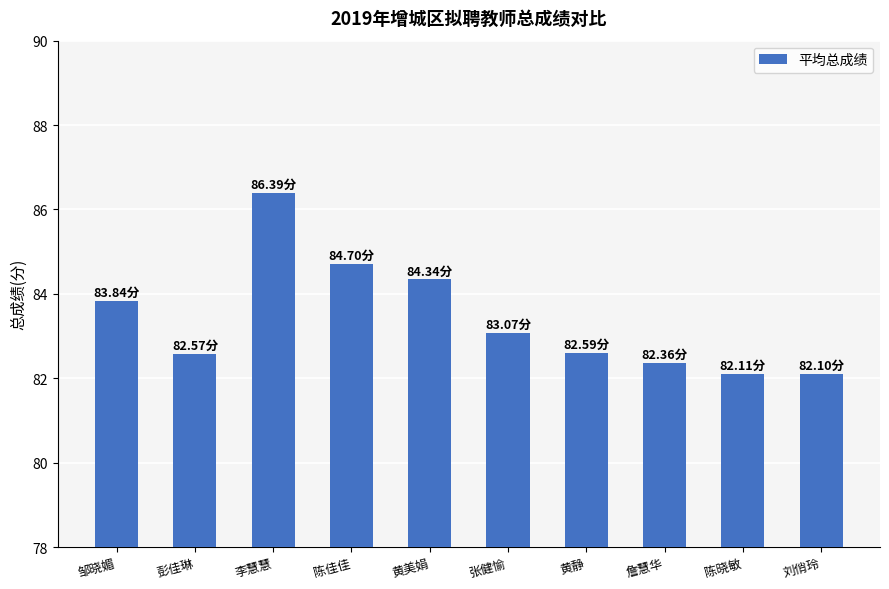

What is the smallest value displayed?

82.1